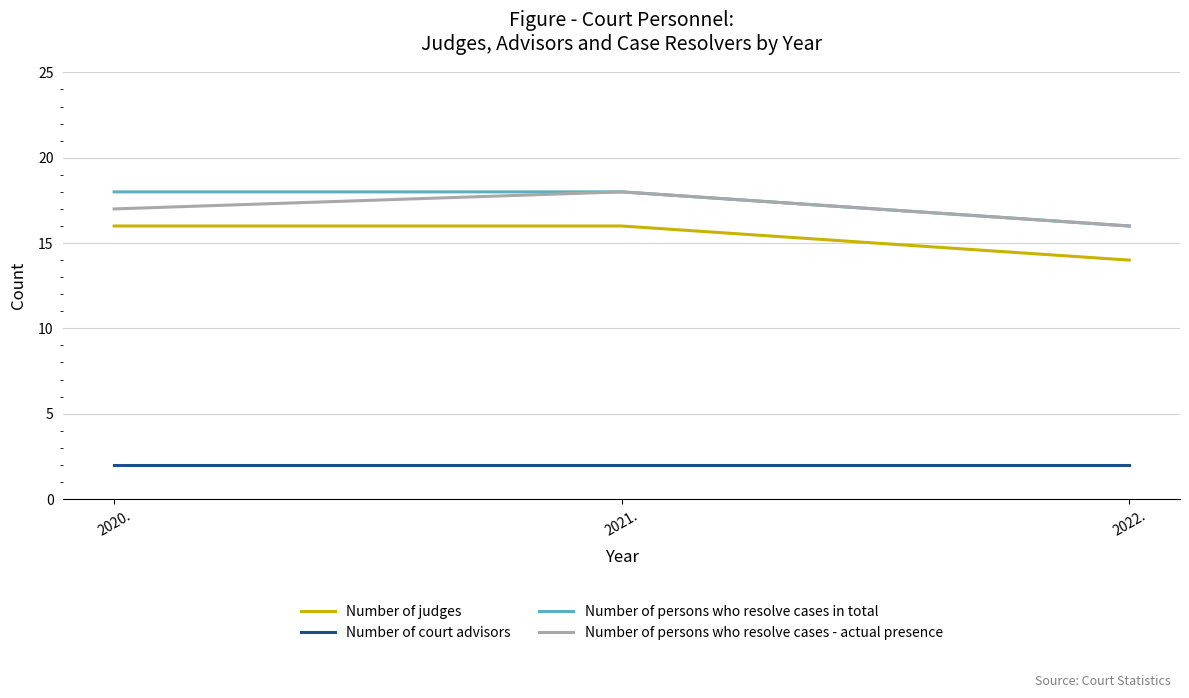

Reading right to left, transcribe all the data shown in this chart.

Number of judges: 14	16	16
Number of court advisors: 2	2	2
Number of persons who resolve cases in total: 16	18	18
Number of persons who resolve cases - actual presence: 16	18	17